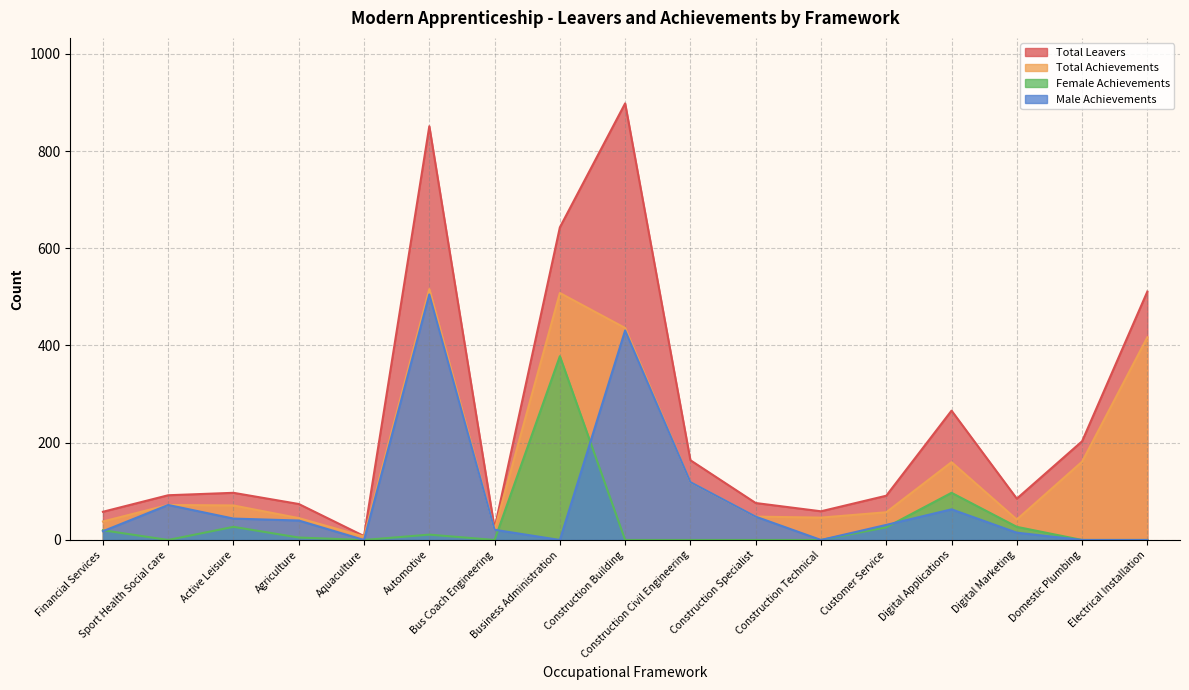

What is the total value across all series at Active Leisure?

239